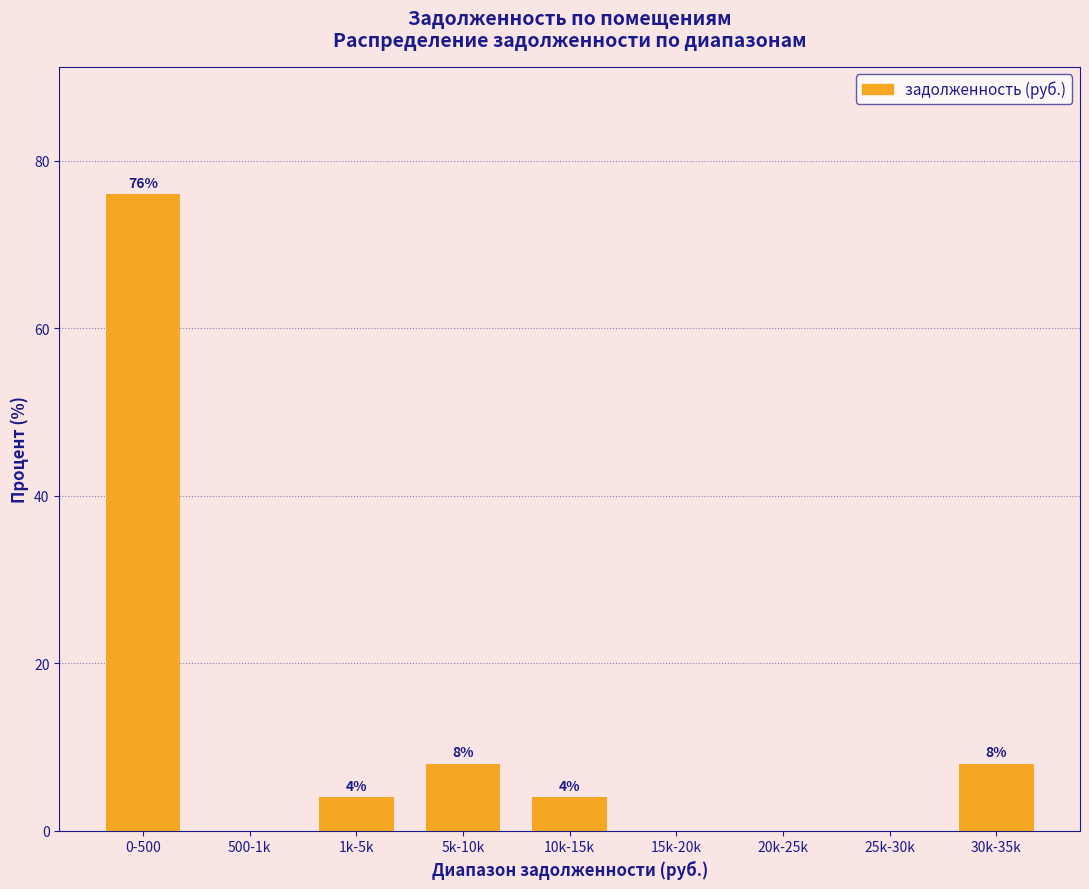

Reading left to right, extract all data points from this chart.

0-500=76	500-1k=0	1k-5k=4	5k-10k=8	10k-15k=4	15k-20k=0	20k-25k=0	25k-30k=0	30k-35k=8